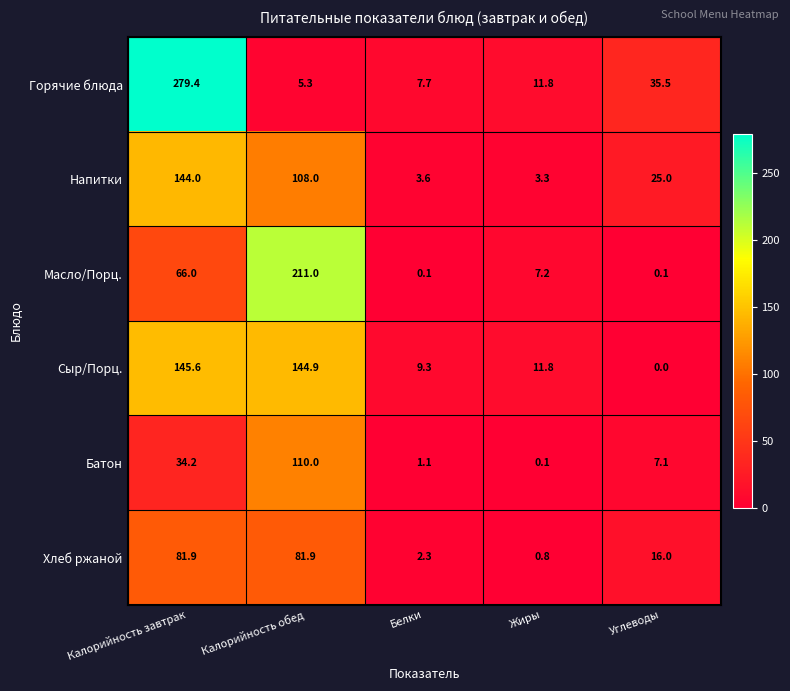

Reading right to left, transcribe all the data shown in this chart.

Горячие блюда: 35.5	11.8	7.7	5.3	279.4
Напитки: 25.0	3.3	3.6	108.0	144.0
Масло/Порц.: 0.1	7.2	0.1	211.0	66.0
Сыр/Порц.: 0.0	11.8	9.3	144.9	145.6
Батон: 7.1	0.1	1.1	110.0	34.2
Хлеб ржаной: 16.0	0.8	2.3	81.9	81.9